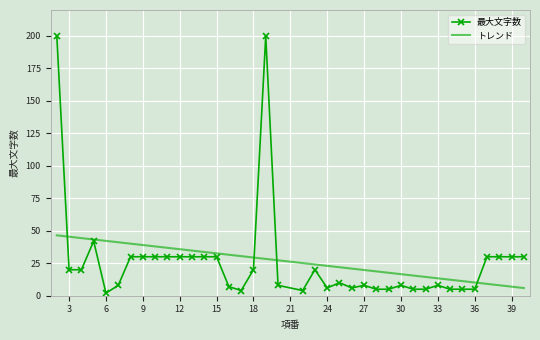

After their last crossing, which series has the higher values: トレンド or 最大文字数?

最大文字数